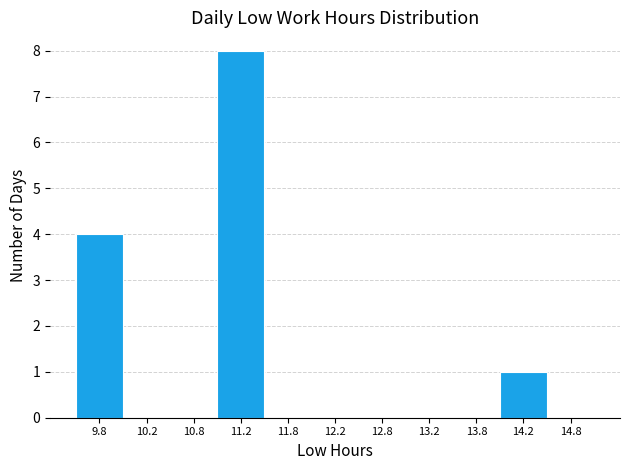

What is the height of the bar covering 9.5 to 10.0 on the x-axis? The values are not printed on the chart, so give them approximately, as read against the axis.

4